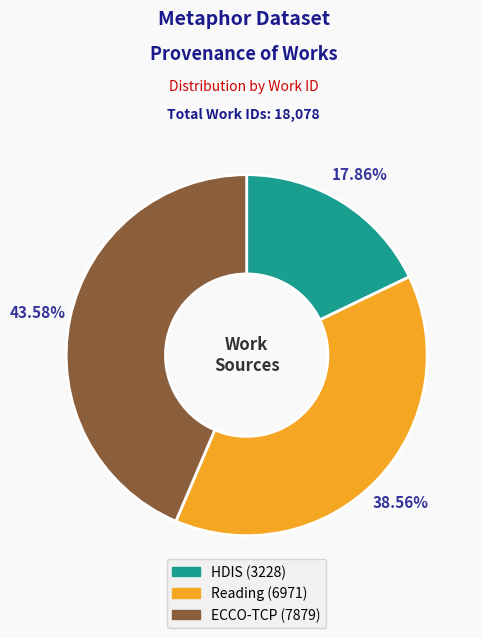

Which has a higher value, HDIS (3228) or ECCO-TCP (7879)?

ECCO-TCP (7879)